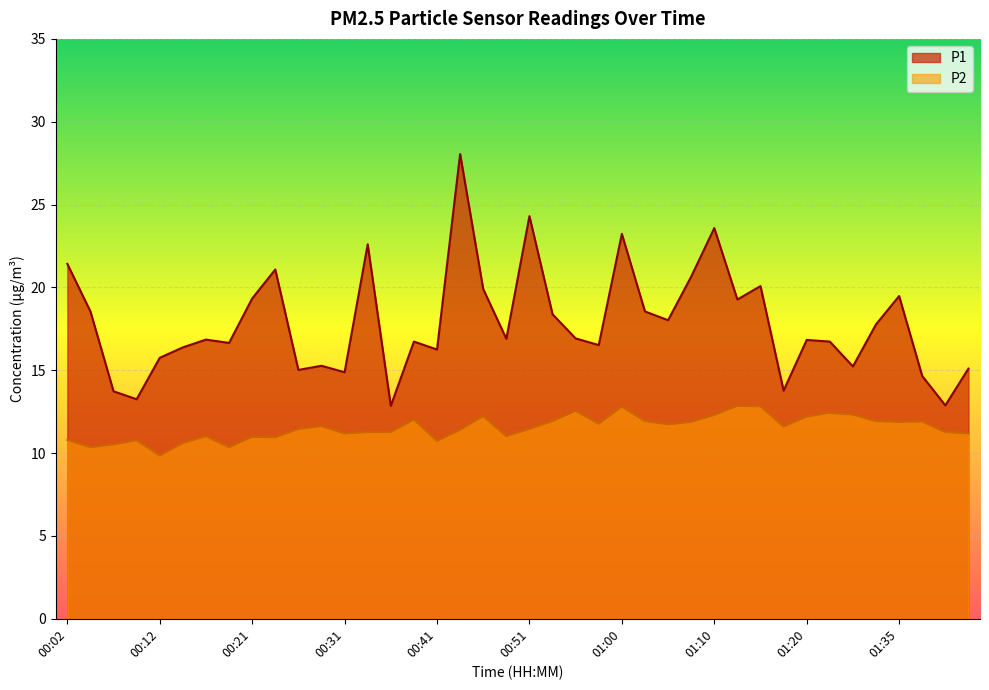

The value of P1 at 01:05 is 25.3. True or false?

False